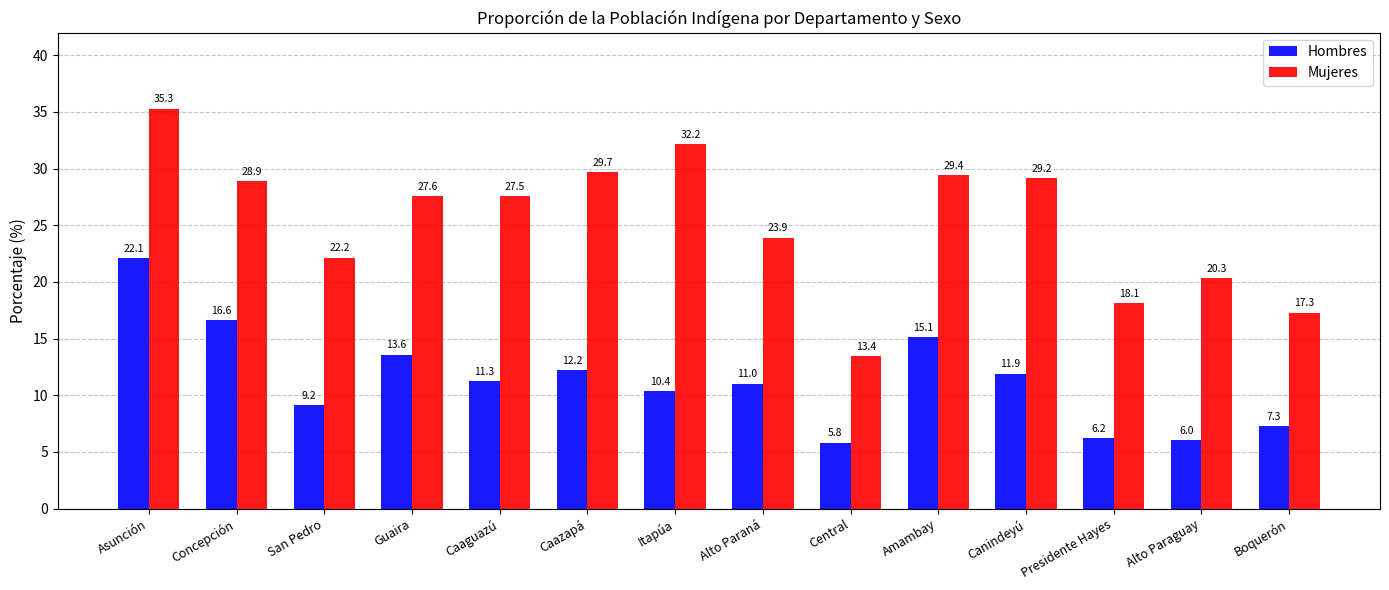

Which category has the lowest value in the Hombres series?

Central